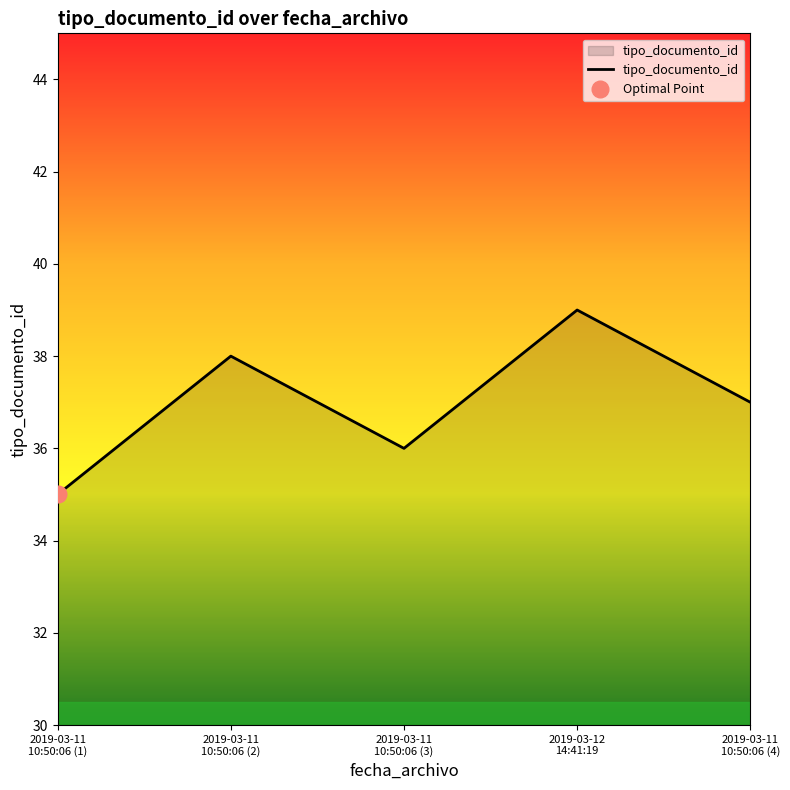

What is the difference between the maximum and minimum values?

4